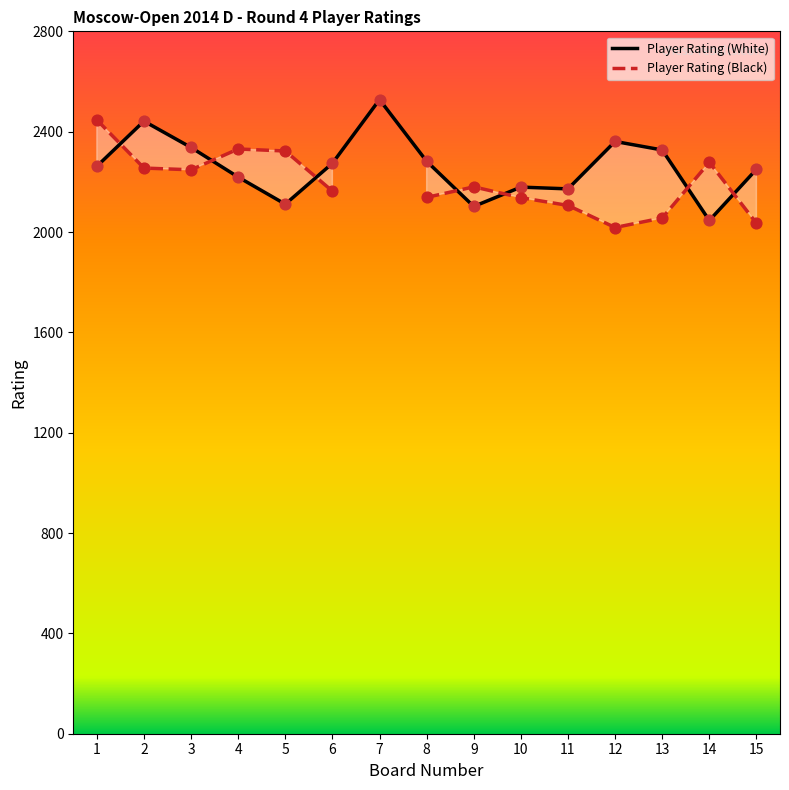

Which series reaches the minimum Y coordinate?

Player Rating (Black)